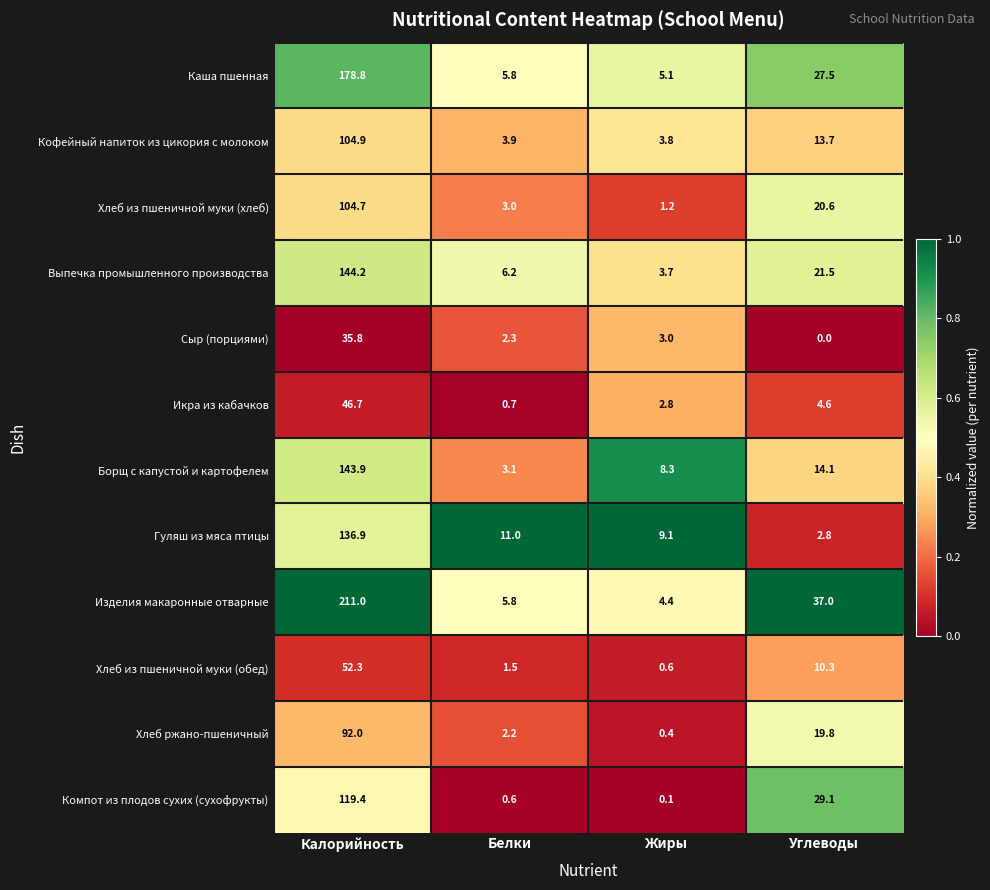

What value does the Выпечка промышленного производства series have at Жиры?

3.7